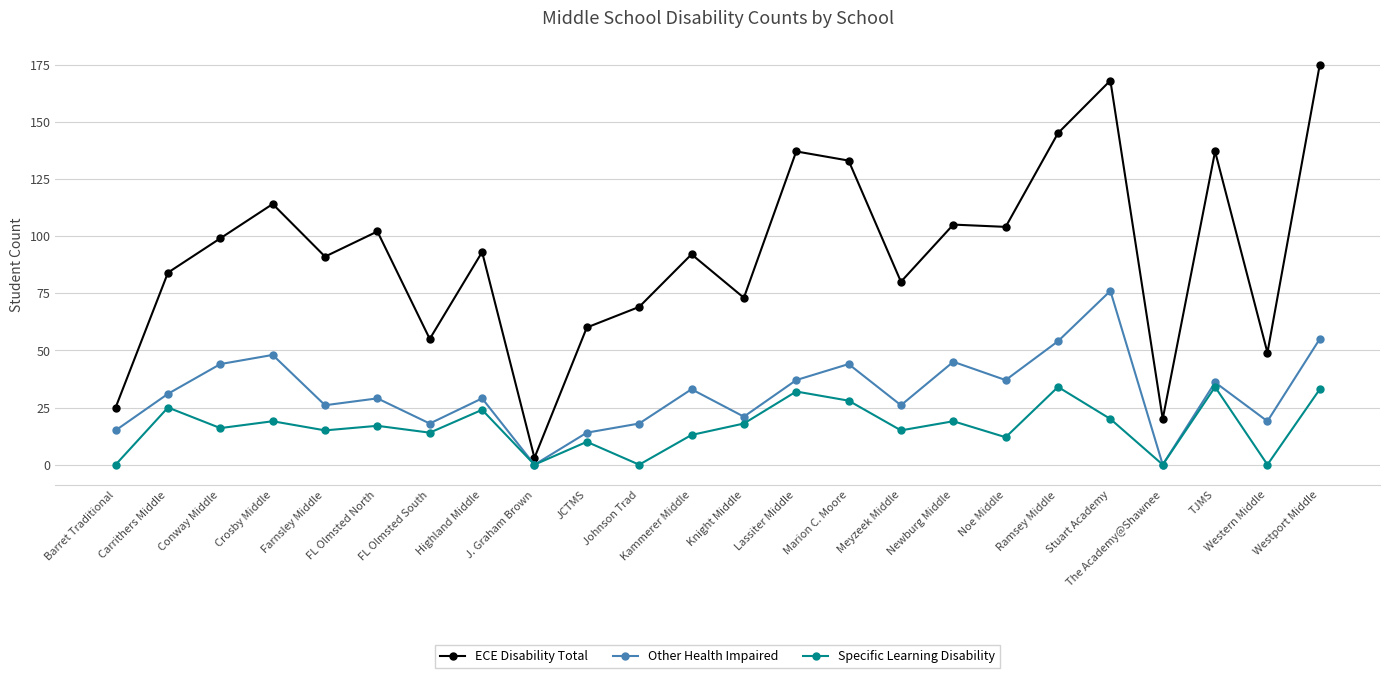

What value does the Other Health Impaired series have at Farnsley Middle?

26